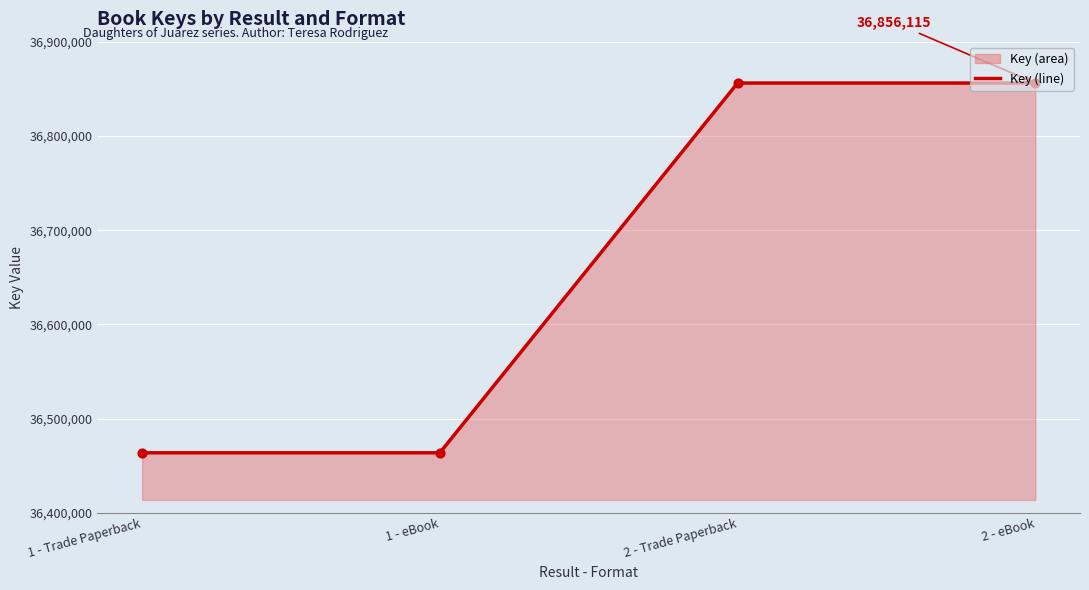

Which has a higher value, 2 - eBook or 1 - Trade Paperback?

2 - eBook